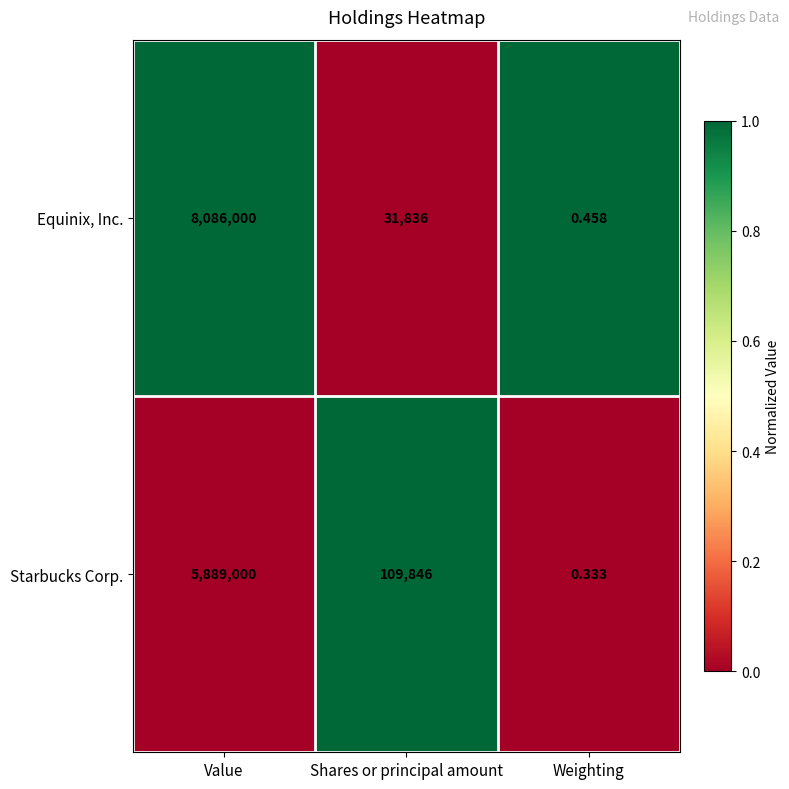

At which label does Starbucks Corp. reach its minimum?

Weighting